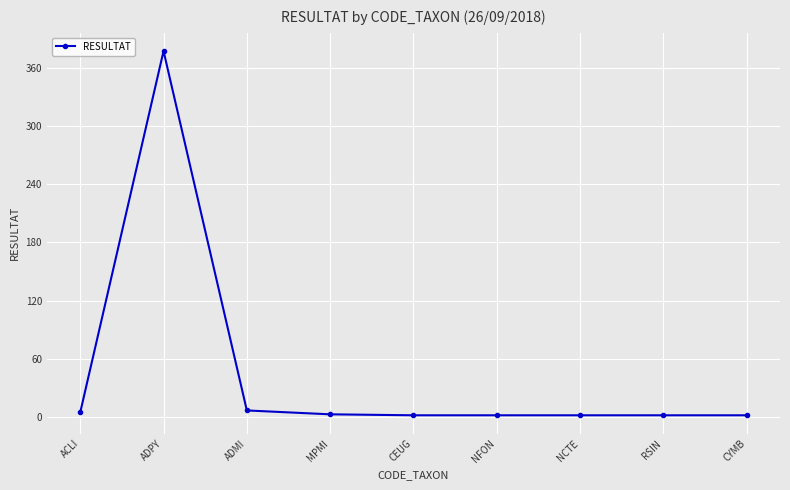

Which label corresponds to the largest value in the chart?

ADPY